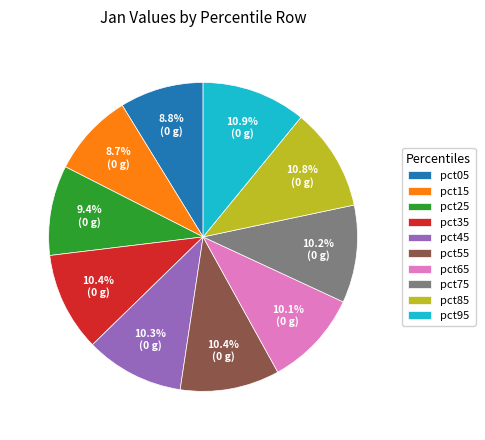

Does any single category account for the majority?

No